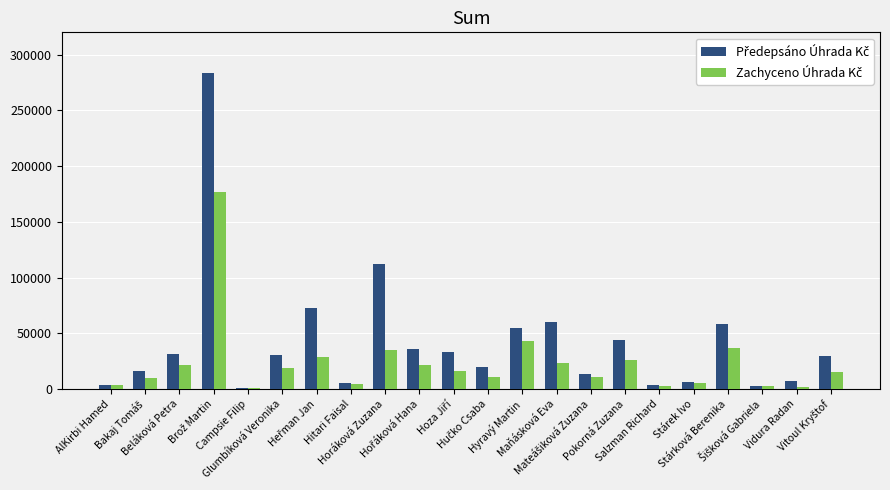

Reading left to right, transcribe all the data shown in this chart.

Předepsáno Úhrada Kč: AlKirbi Hamed=3444.0	Bakaj Tomáš=16356.0	Beláková Petra=31664.1	Brož Martin=283581.6	Campsie Filip=748.9	Glumbíková Veronika=30657.4	Heřman Jan=72341.9	Hitari Faisal=5440.5	Horáková Zuzana=112538.6	Hořáková Hana=35824.9	Hoza Jiří=32894.5	Hučko Csaba=20196.9	Hyravý Martin=55026.1	Maňásková Eva=60371.5	Mateášiková Zuzana=13260.3	Pokorná Zuzana=43739.7	Salzman Richard=3804.4	Stárek Ivo=6323.1	Stárková Berenika=58588.0	Šišková Gabriela=2493.4	Vidura Radan=7501.9	Vitoul Kryštof=29623.4
Zachyceno Úhrada Kč: AlKirbi Hamed=3197.4	Bakaj Tomáš=9964.3	Beláková Petra=21149.5	Brož Martin=176332.4	Campsie Filip=572.9	Glumbíková Veronika=18768.6	Heřman Jan=28956.2	Hitari Faisal=4121.3	Horáková Zuzana=34632.5	Hořáková Hana=21840.9	Hoza Jiří=15810.9	Hučko Csaba=10805.0	Hyravý Martin=43220.7	Maňásková Eva=23070.6	Mateášiková Zuzana=11148.2	Pokorná Zuzana=25997.6	Salzman Richard=2329.5	Stárek Ivo=5034.3	Stárková Berenika=36692.0	Šišková Gabriela=2345.6	Vidura Radan=2243.7	Vitoul Kryštof=15394.2